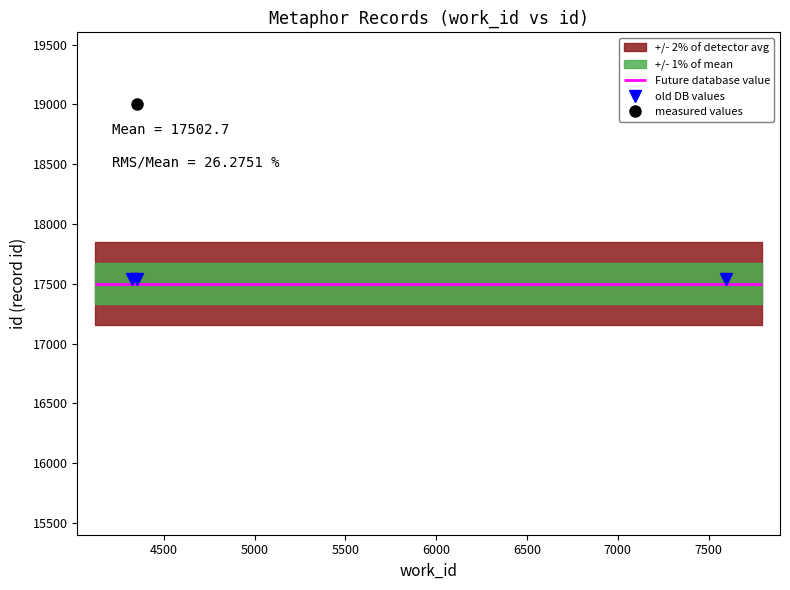

How many data points does each series have?

3